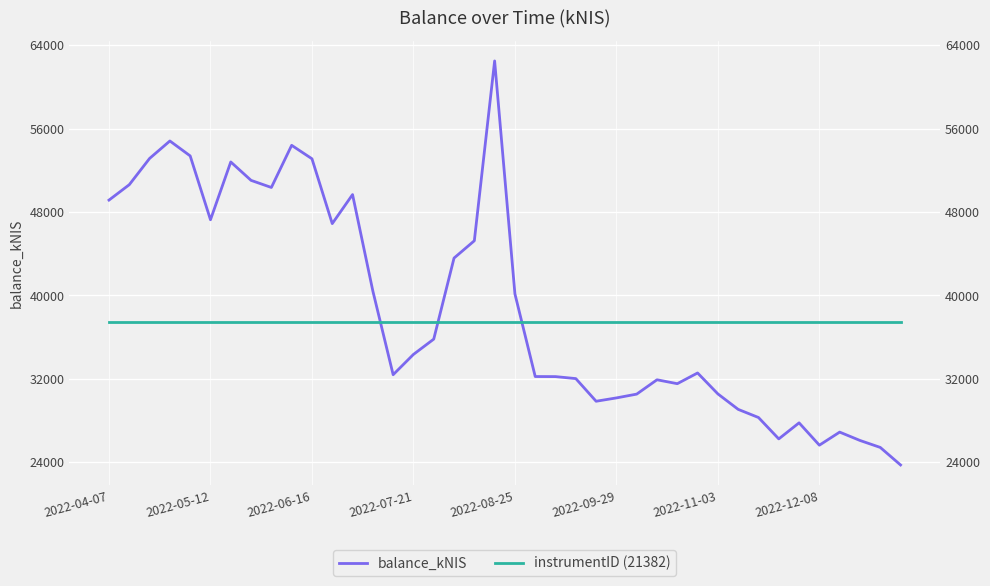

What are all the series names shown in the legend?

balance_kNIS, instrumentID (21382)